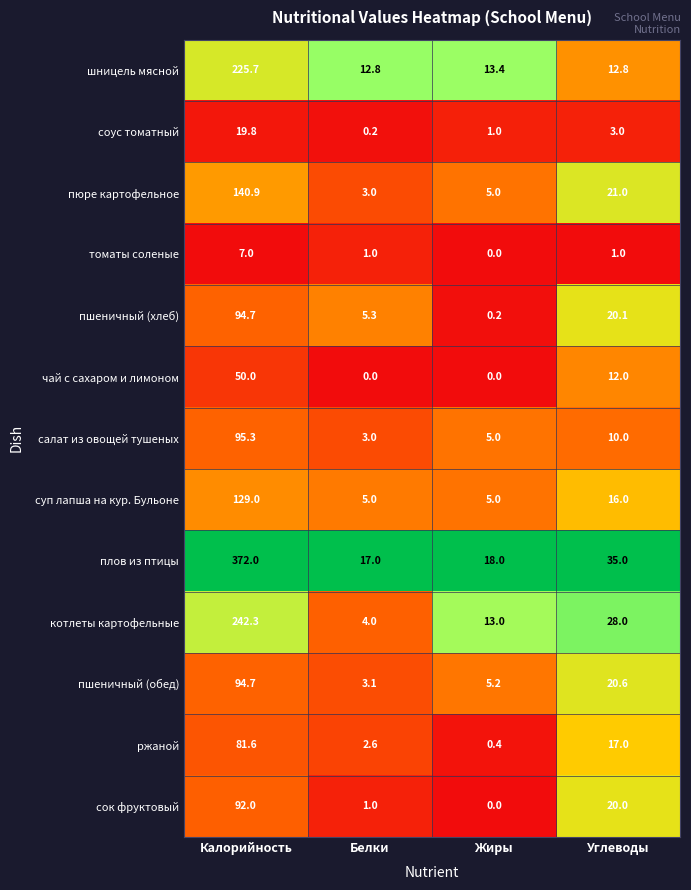

Between Калорийность and Жиры, which series saw the biggest shift?

плов из птицы